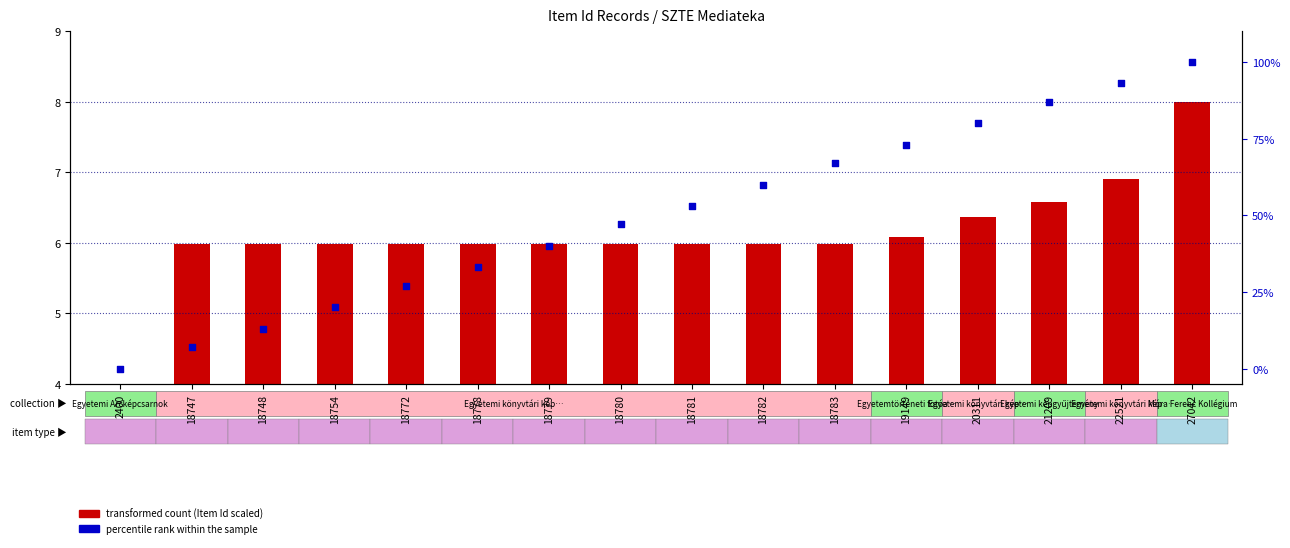

At how many categories does at least one series exceed 7?

14